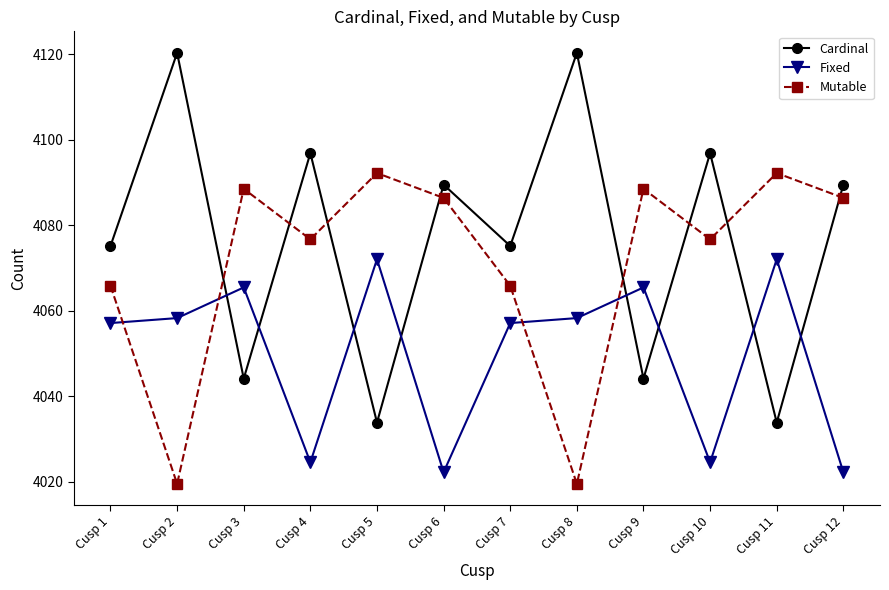

What is the maximum value shown in the chart?

4120.3